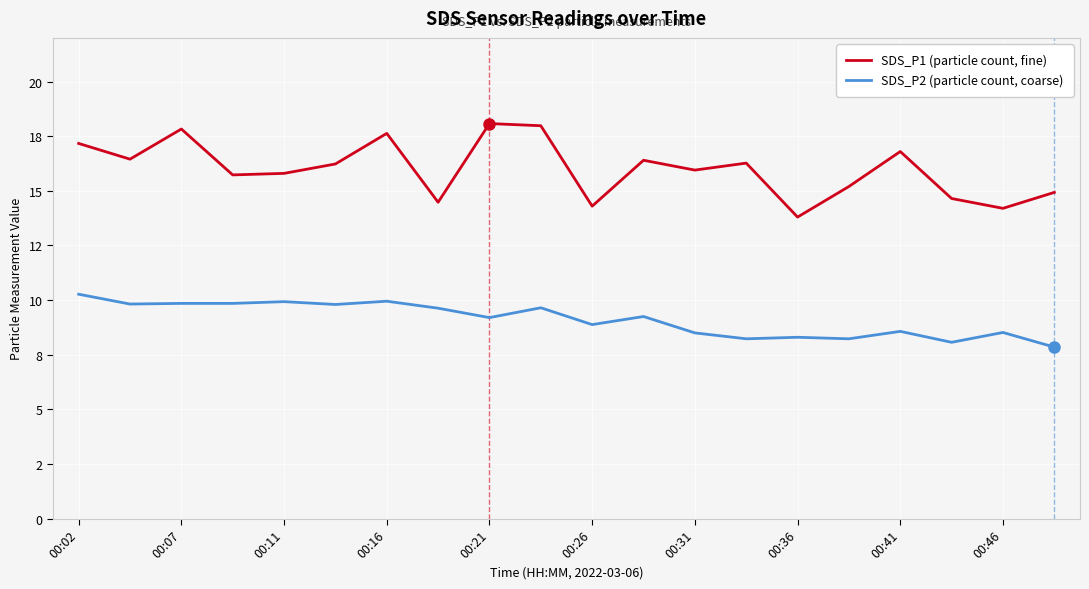

What are all the series names shown in the legend?

SDS_P1 (particle count, fine), SDS_P2 (particle count, coarse)